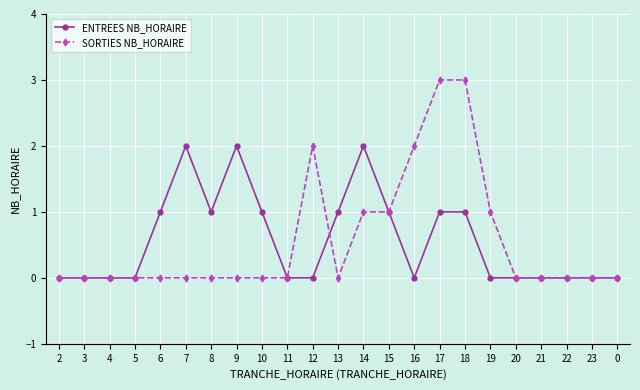

What is the label of the 22nd point from the right?

3